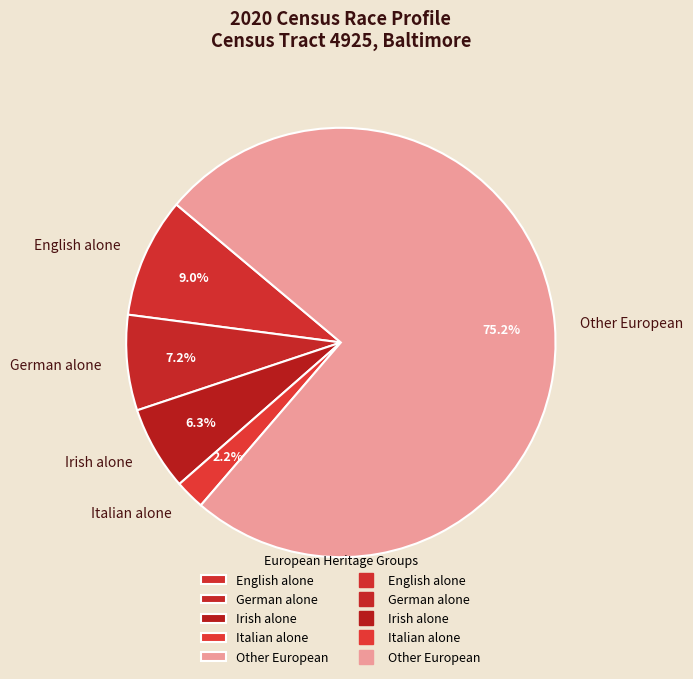

Which category accounts for the majority?

Other European